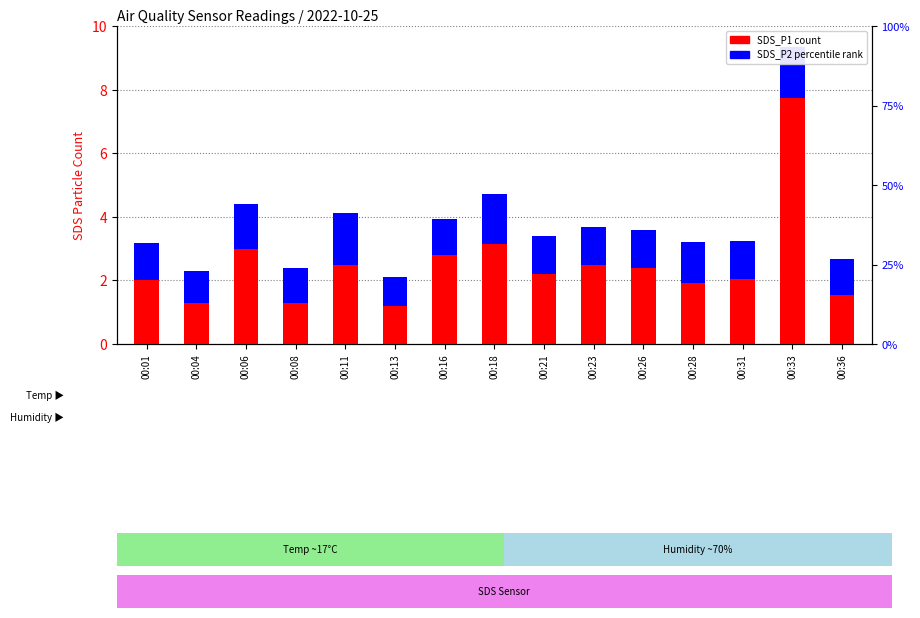

How many values in the SDS_P1 (count) series are below 2?

5